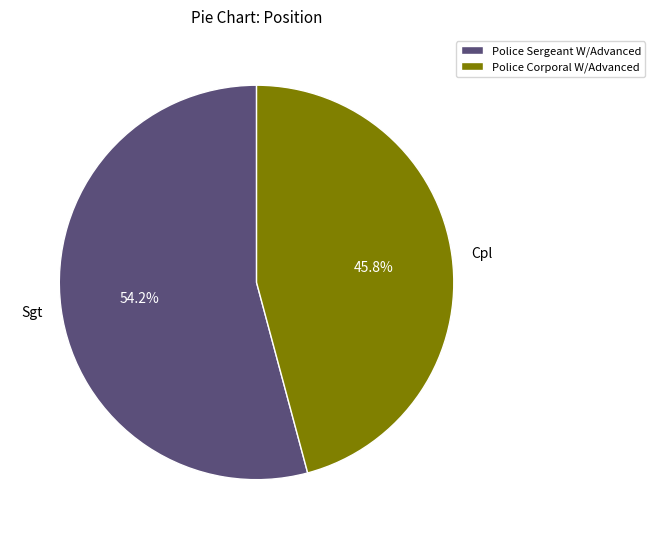

Which category has the biggest portion of the pie?

Police Sergeant W/Advanced